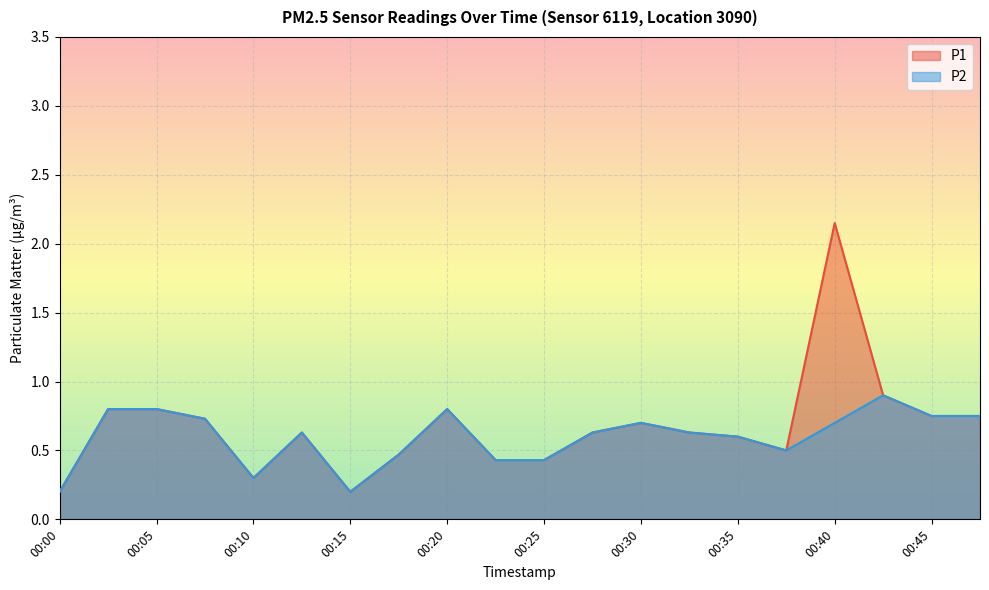

Reading left to right, what are all the values shown in this chart?

P1: 00:00=0.2	00:03=0.8	00:05=0.8	00:08=0.7	00:10=0.3	00:13=0.6	00:15=0.2	00:18=0.5	00:20=0.8	00:23=0.4	00:25=0.4	00:28=0.6	00:30=0.7	00:33=0.6	00:35=0.6	00:38=0.5	00:40=2.1	00:43=0.9	00:45=0.8	00:48=0.8
P2: 00:00=0.2	00:03=0.8	00:05=0.8	00:08=0.7	00:10=0.3	00:13=0.6	00:15=0.2	00:18=0.5	00:20=0.8	00:23=0.4	00:25=0.4	00:28=0.6	00:30=0.7	00:33=0.6	00:35=0.6	00:38=0.5	00:40=0.7	00:43=0.9	00:45=0.8	00:48=0.8